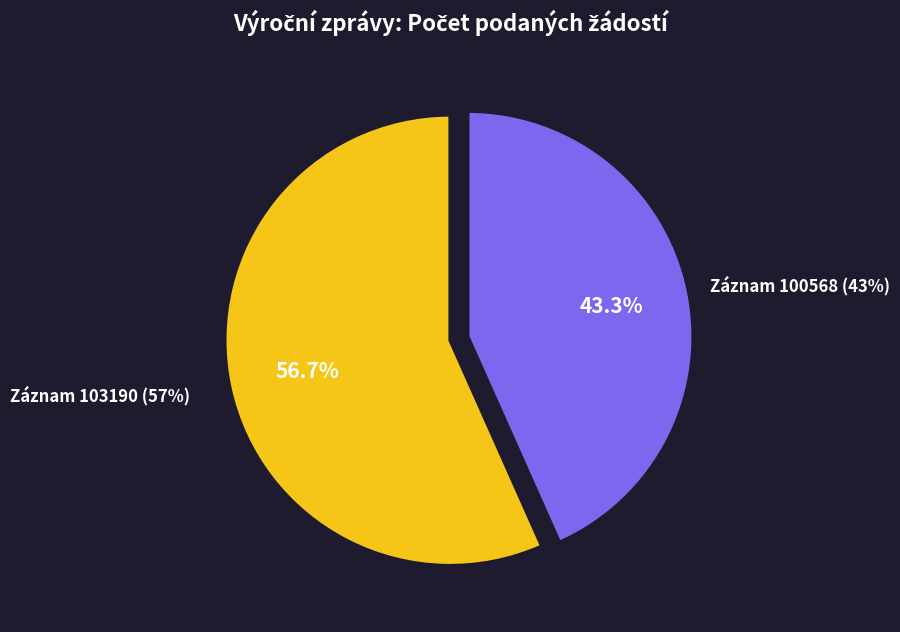

What is the largest slice in the pie chart?

103190